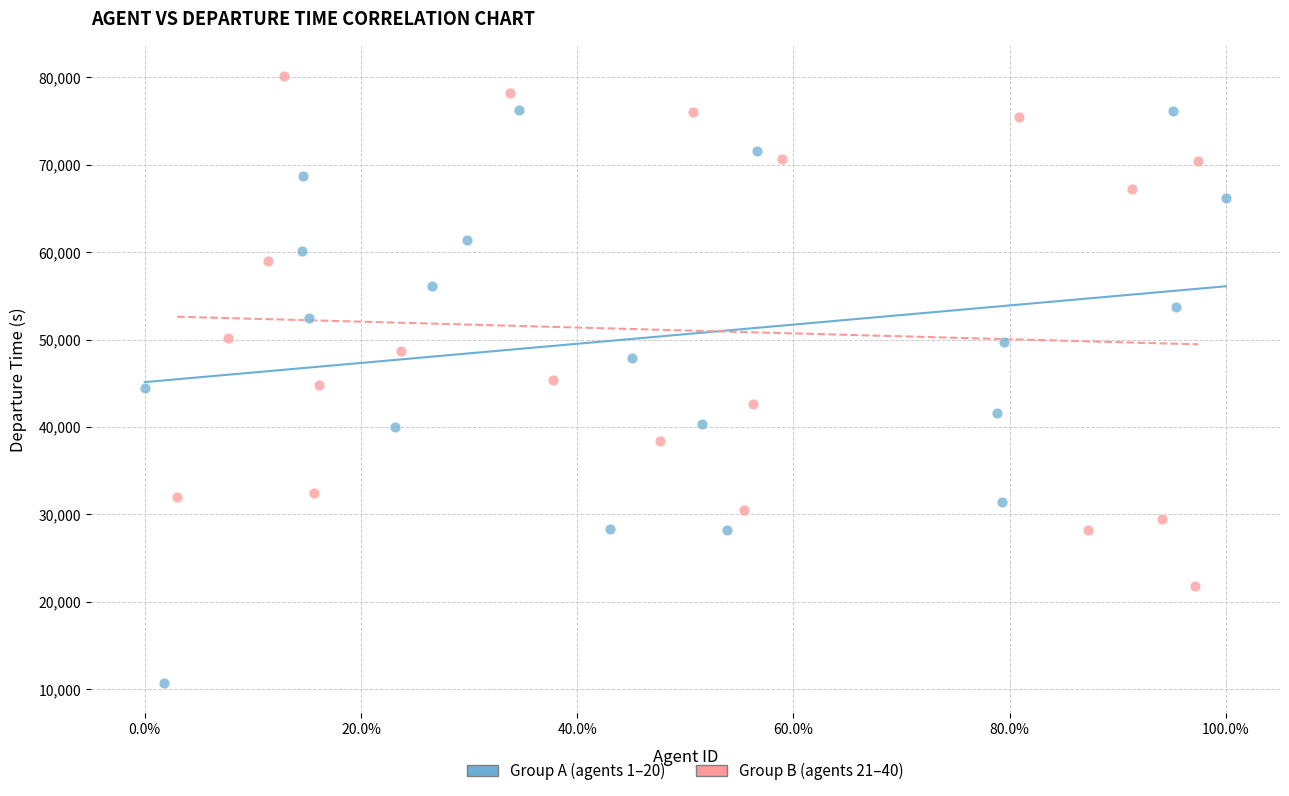

Which series reaches the maximum Y coordinate?

Group B (agents 21–40)